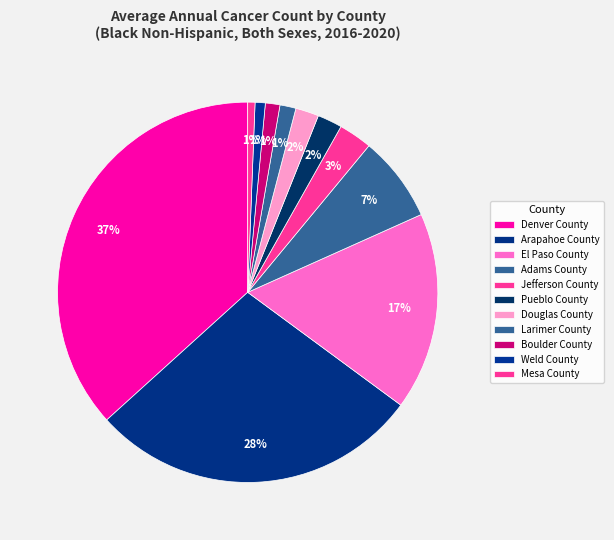

To the nearest percent, what is the difference between the largest and smallest slice percentages?

36%